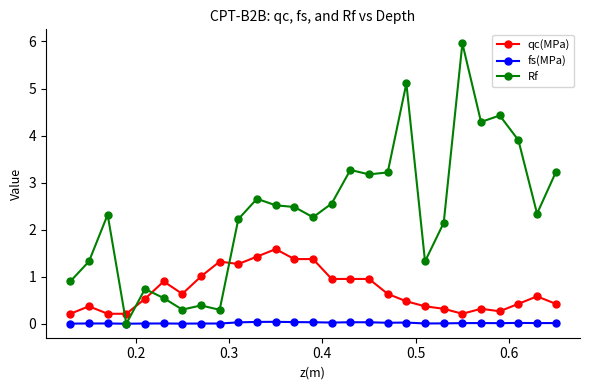

Which series has the largest total across all categories?

Rf